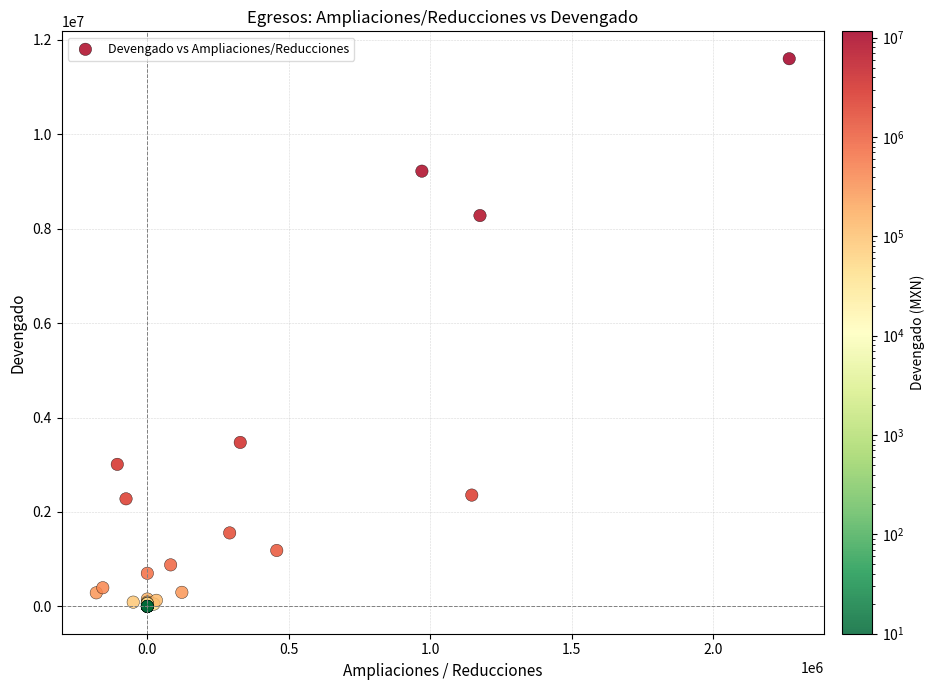

What Y value in the scatter plot is closest to 5800515?

3472142.9